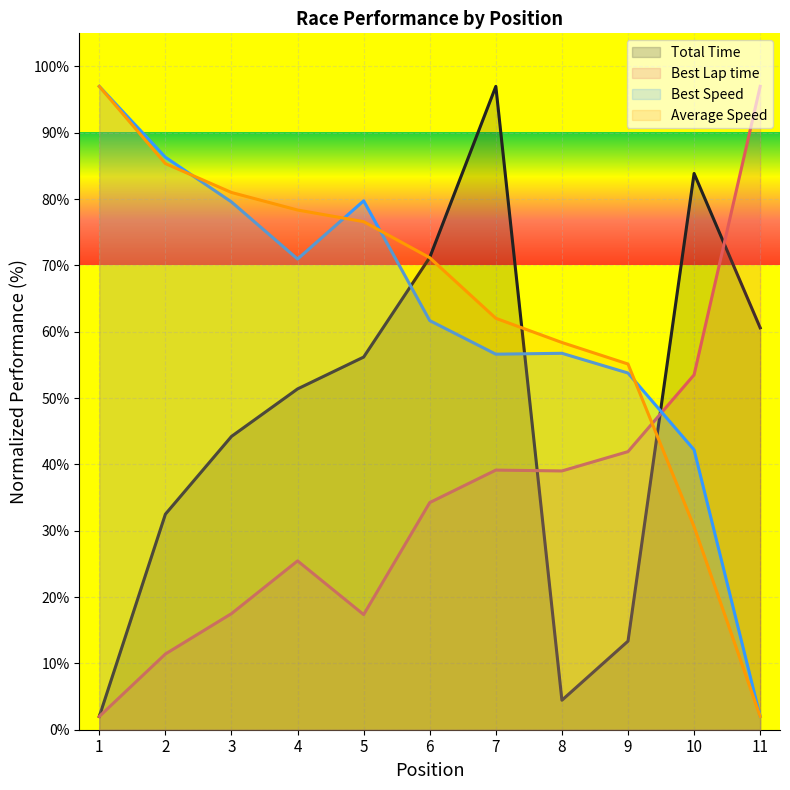

At which category is the sum across all series the highest?

7